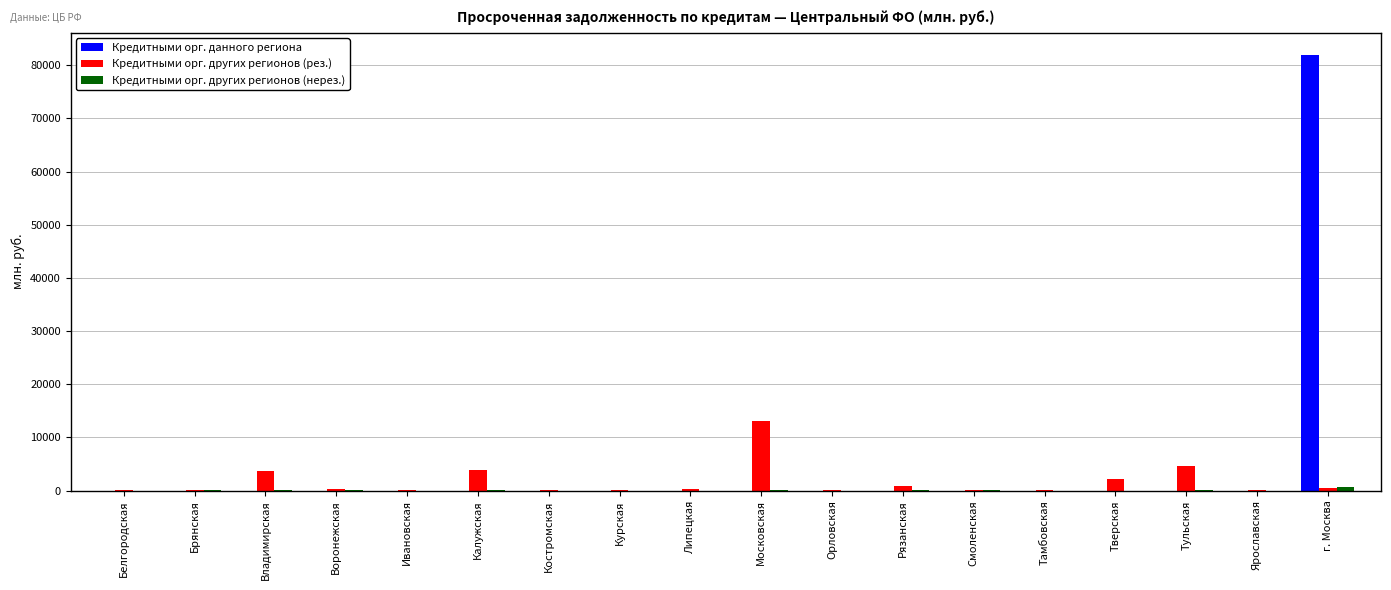

What is the sum of all Кредитными орг. данного региона values?

81987